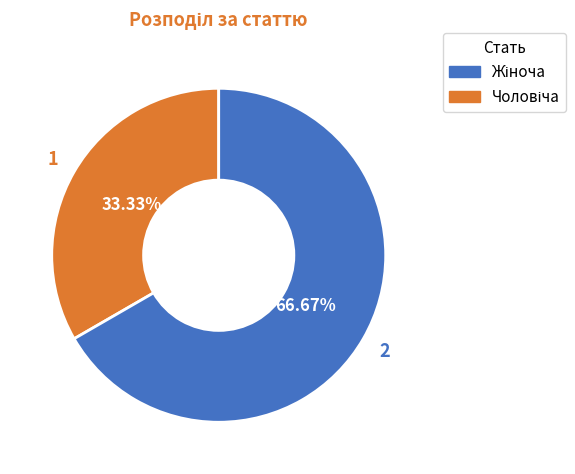

Is there any slice that represents more than half of the pie?

Yes